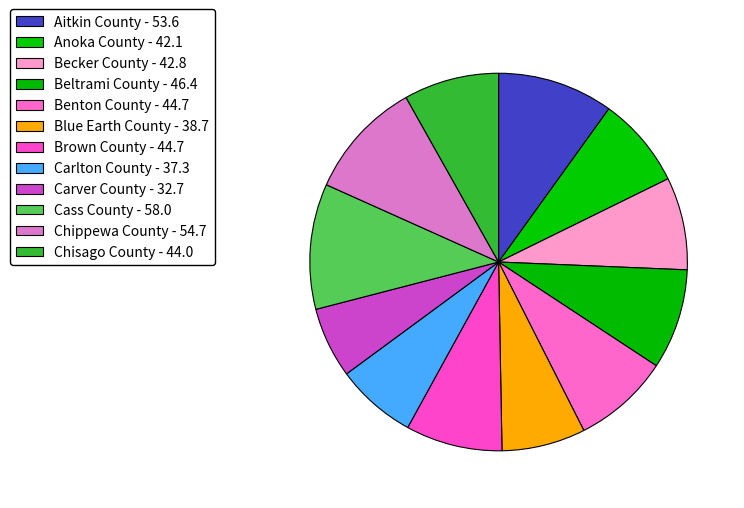

Does Becker County represent more than half of the total?

No